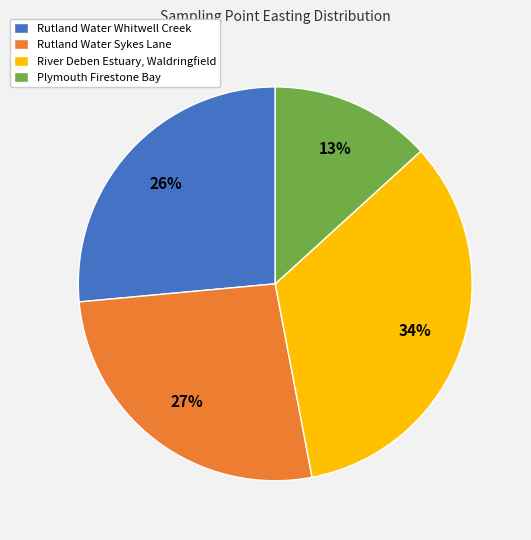

Is there any slice that represents more than half of the pie?

No